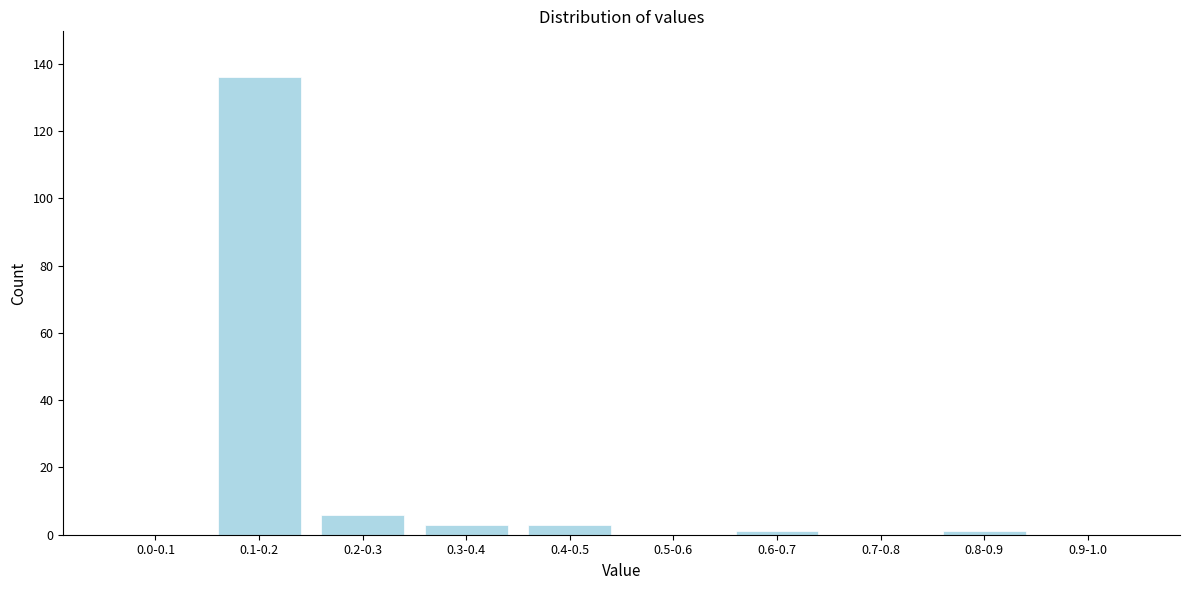

Reading left to right, extract all data points from this chart.

0.0-0.1=0	0.1-0.2=136	0.2-0.3=6	0.3-0.4=3	0.4-0.5=3	0.5-0.6=0	0.6-0.7=1	0.7-0.8=0	0.8-0.9=1	0.9-1.0=0